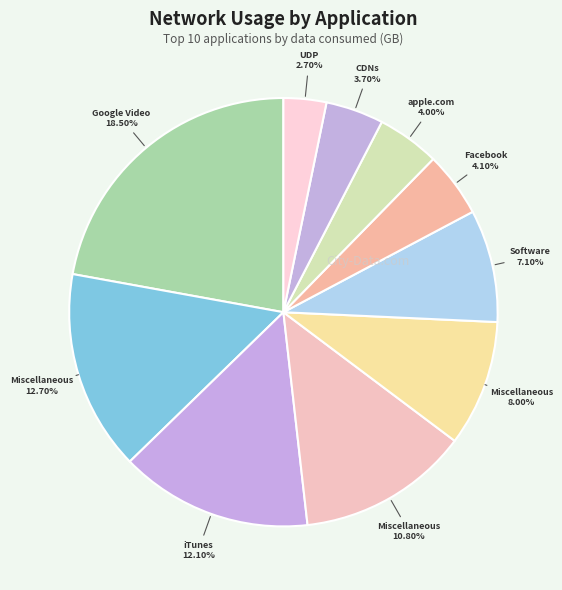

Count the number of slices in the pie.

10